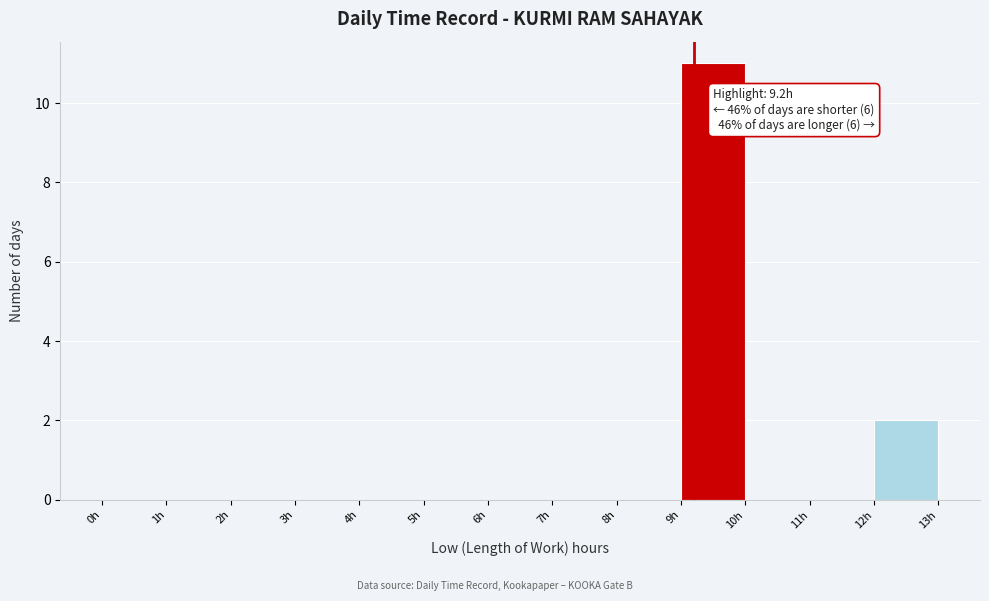

Which range on the x-axis has the tallest bar?

9 to 10